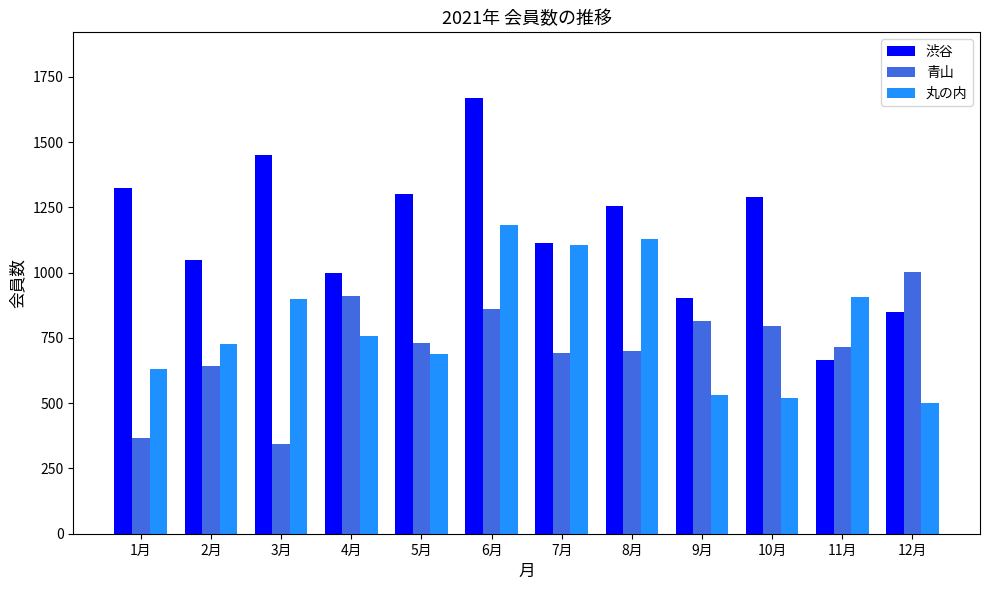

How many groups of bars are there?

12